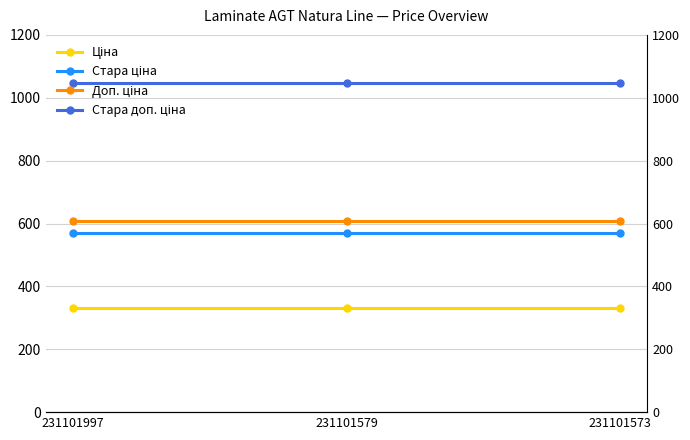

What are all the series names shown in the legend?

Ціна, Стара ціна, Доп. ціна, Стара доп. ціна